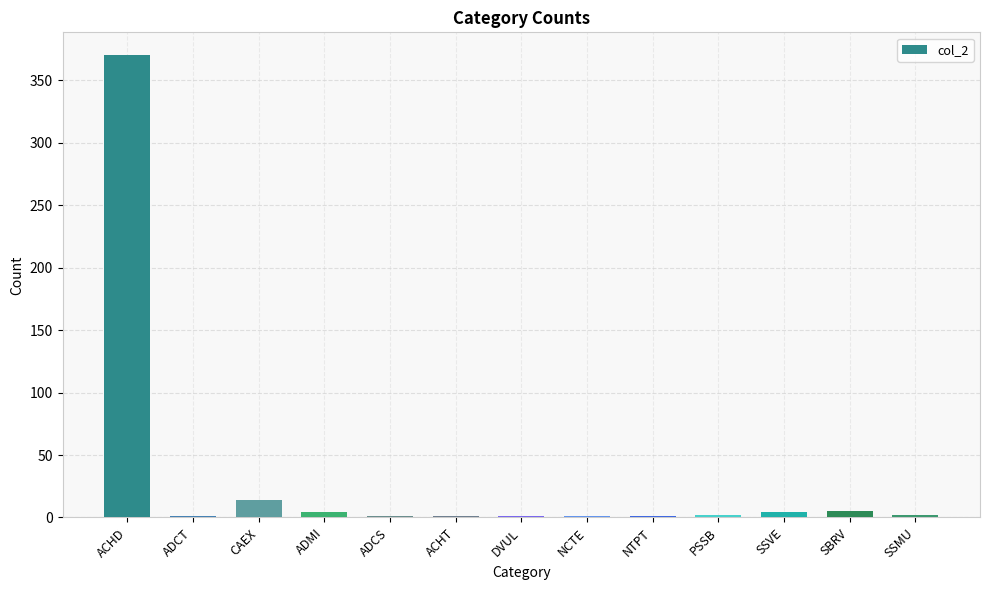

Which has a higher value, SBRV or ACHD?

ACHD